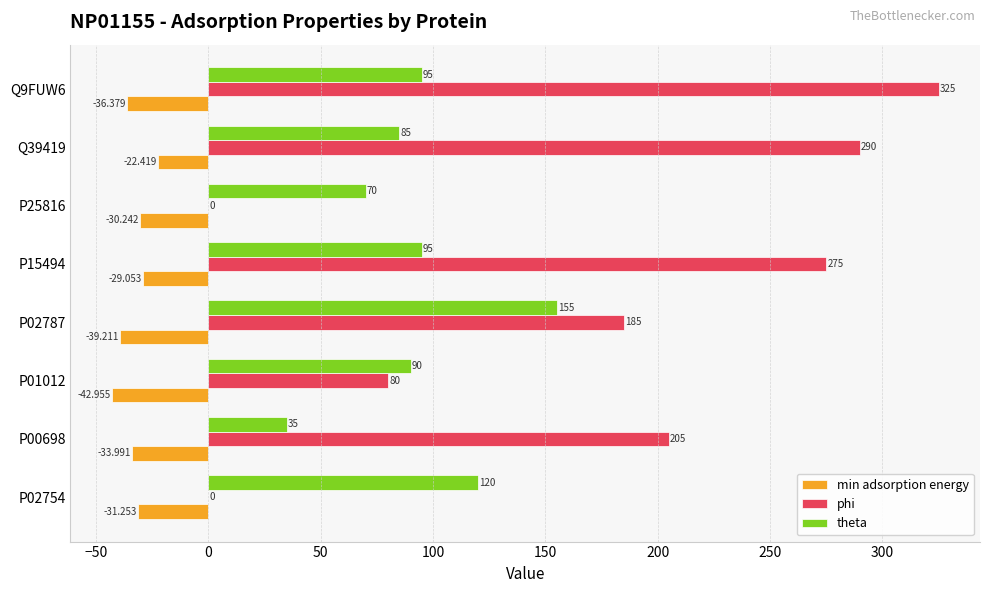

Is the value of phi at P00698 greater than the value of theta at P00698?

Yes